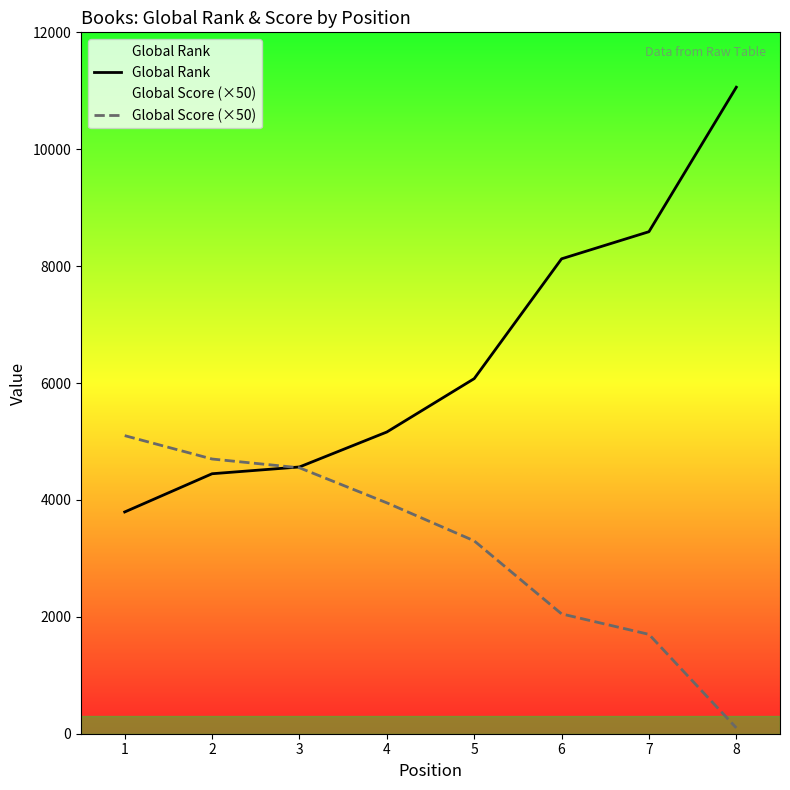

What is the difference between the maximum and minimum values in the Global Score (×50) series?

5000